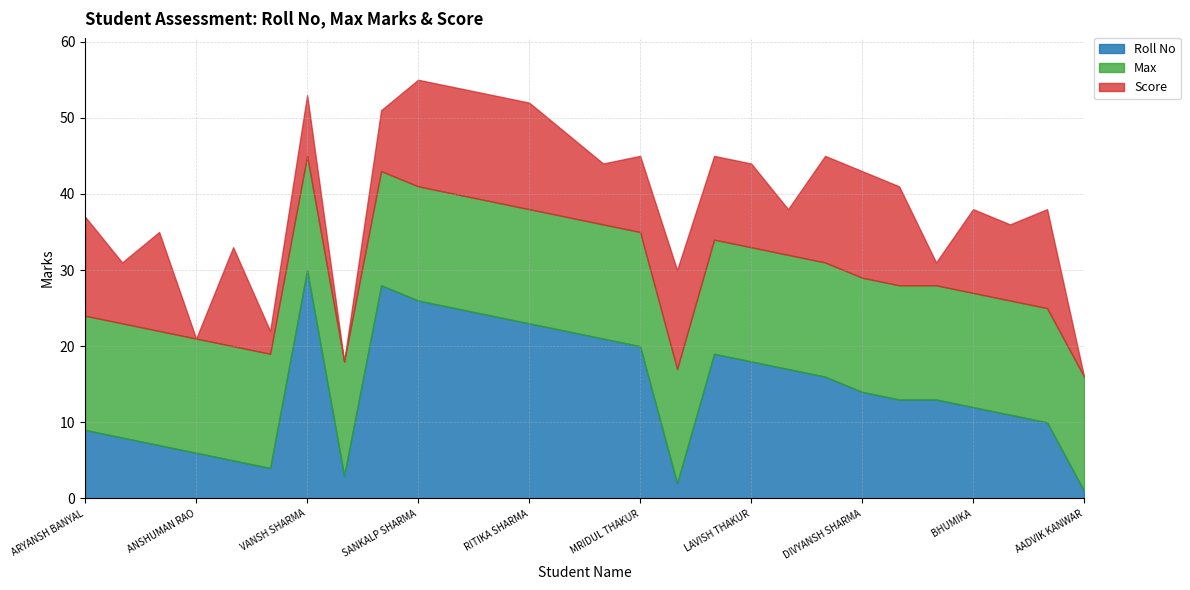

Reading right to left, what are all the values shown in this chart?

Roll No: AADVIK KANWAR=1	ARYAV BANYAL=10	AVISHA SHARMA=11	BHUMIKA=12	BANSHIKA THAKUR=13	DAKSH PATHANIA=13	DIVYANSH SHARMA=14	KANNAN MODGIL=16	LAUREN=17	LAVISH THAKUR=18	MANVI THAKUR=19	AARAV SHARMA=2	MRIDUL THAKUR=20	OJASAVI SHARMA=21	NAKSH PATHANIA=22	RITIKA SHARMA=23	SAMARTH MOUDGIL=24	SAMRIDHI THAKUR=25	SANKALP SHARMA=26	SHIVANGI=28	ACHAL BANYAL=3	VANSH SHARMA=30	AMAN=4	AKHIL THAKUR=5	ANSHUMAN RAO=6	ARADHYA THAKUR=7	ARYAN PARMAR=8	ARYANSH BANYAL=9
Max: AADVIK KANWAR=15	ARYAV BANYAL=15	AVISHA SHARMA=15	BHUMIKA=15	BANSHIKA THAKUR=15	DAKSH PATHANIA=15	DIVYANSH SHARMA=15	KANNAN MODGIL=15	LAUREN=15	LAVISH THAKUR=15	MANVI THAKUR=15	AARAV SHARMA=15	MRIDUL THAKUR=15	OJASAVI SHARMA=15	NAKSH PATHANIA=15	RITIKA SHARMA=15	SAMARTH MOUDGIL=15	SAMRIDHI THAKUR=15	SANKALP SHARMA=15	SHIVANGI=15	ACHAL BANYAL=15	VANSH SHARMA=15	AMAN=15	AKHIL THAKUR=15	ANSHUMAN RAO=15	ARADHYA THAKUR=15	ARYAN PARMAR=15	ARYANSH BANYAL=15
Score: AADVIK KANWAR=0	ARYAV BANYAL=13	AVISHA SHARMA=10	BHUMIKA=11	BANSHIKA THAKUR=3	DAKSH PATHANIA=13	DIVYANSH SHARMA=14	KANNAN MODGIL=14	LAUREN=6	LAVISH THAKUR=11	MANVI THAKUR=11	AARAV SHARMA=13	MRIDUL THAKUR=10	OJASAVI SHARMA=8	NAKSH PATHANIA=11	RITIKA SHARMA=14	SAMARTH MOUDGIL=14	SAMRIDHI THAKUR=14	SANKALP SHARMA=14	SHIVANGI=8	ACHAL BANYAL=0	VANSH SHARMA=8	AMAN=3	AKHIL THAKUR=13	ANSHUMAN RAO=0	ARADHYA THAKUR=13	ARYAN PARMAR=8	ARYANSH BANYAL=13